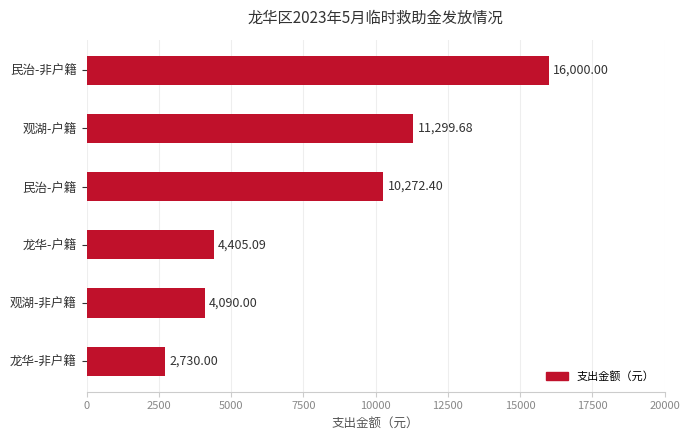

How many bars are there in total?

6